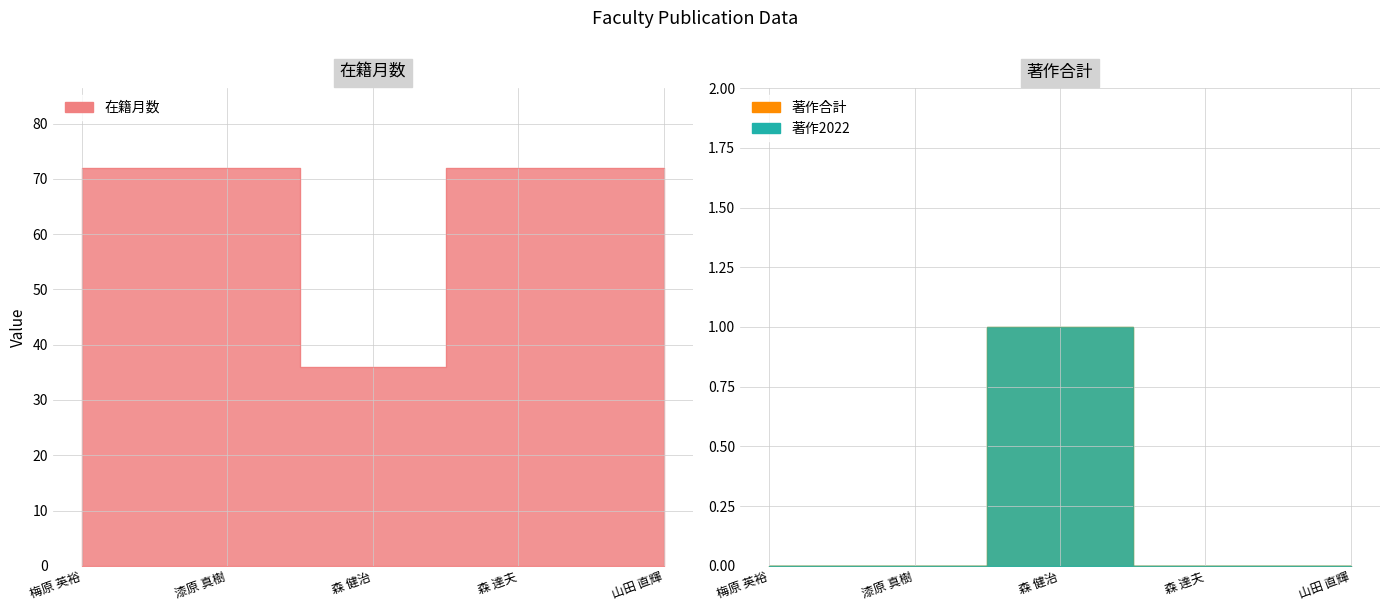

True or false: 在籍月数 and 著作合計 cross at least once.

False